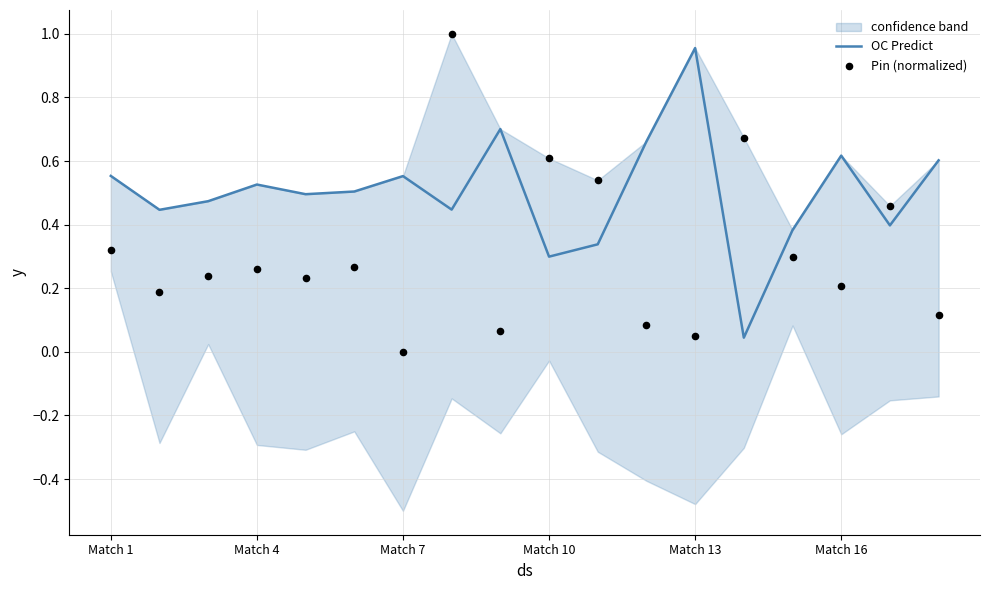

At how many categories does at least one series exceed 0?

18